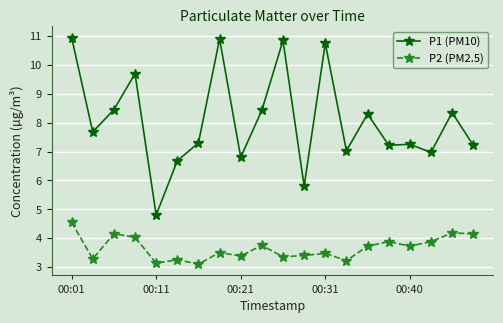

Which series has the largest total across all categories?

P1 (PM10)